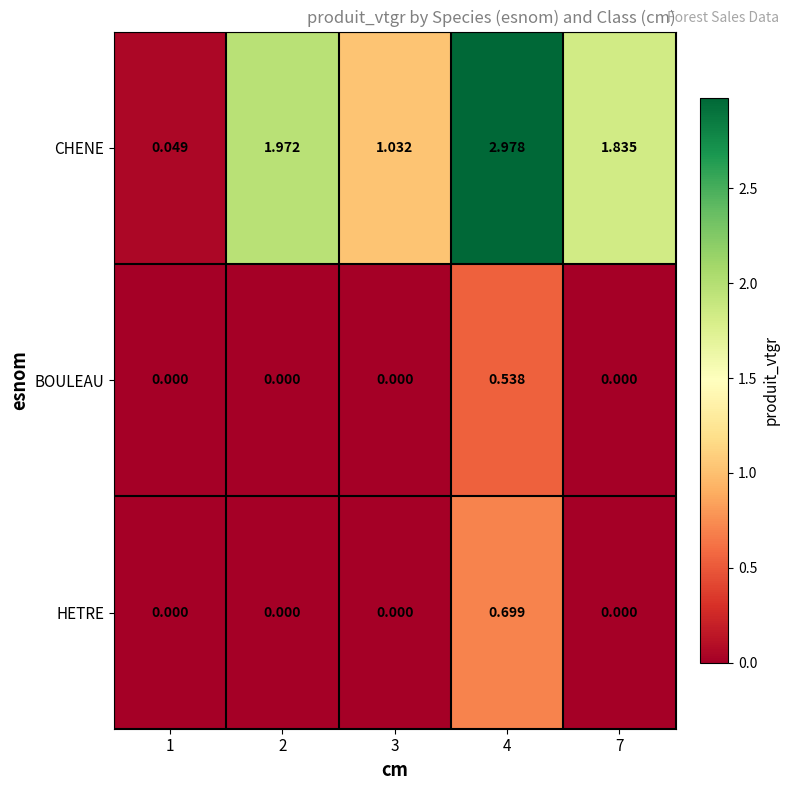

Rank the series by their maximum value, from highest to lowest.

CHENE, HETRE, BOULEAU